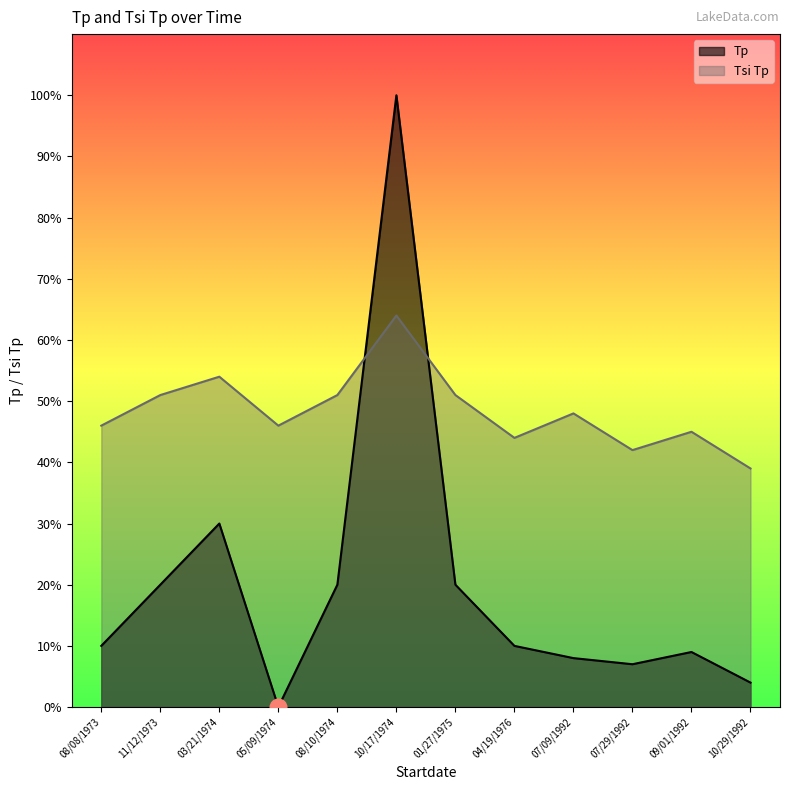

How many interior local valleys does the Tsi Tp series have?

3